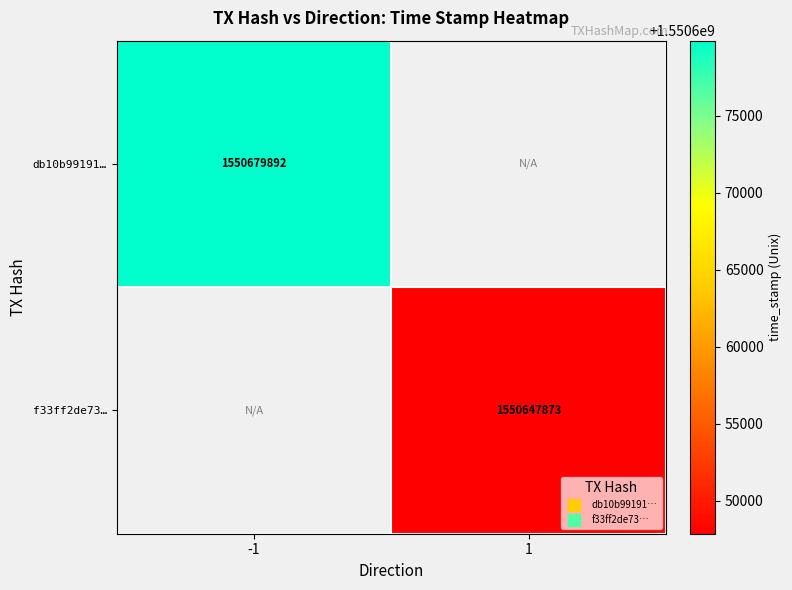

List the labels in order of db10b99191… value, smallest first.

-1, 1